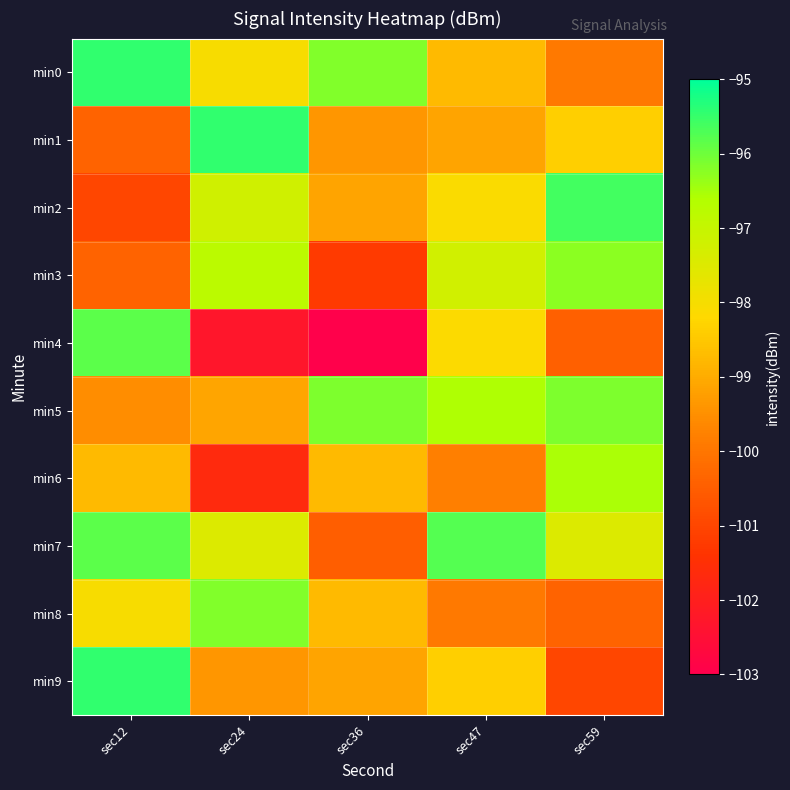

At sec59, list the series in order from largest to smallest.

min2, min5, min3, min6, min7, min1, min0, min8, min4, min9